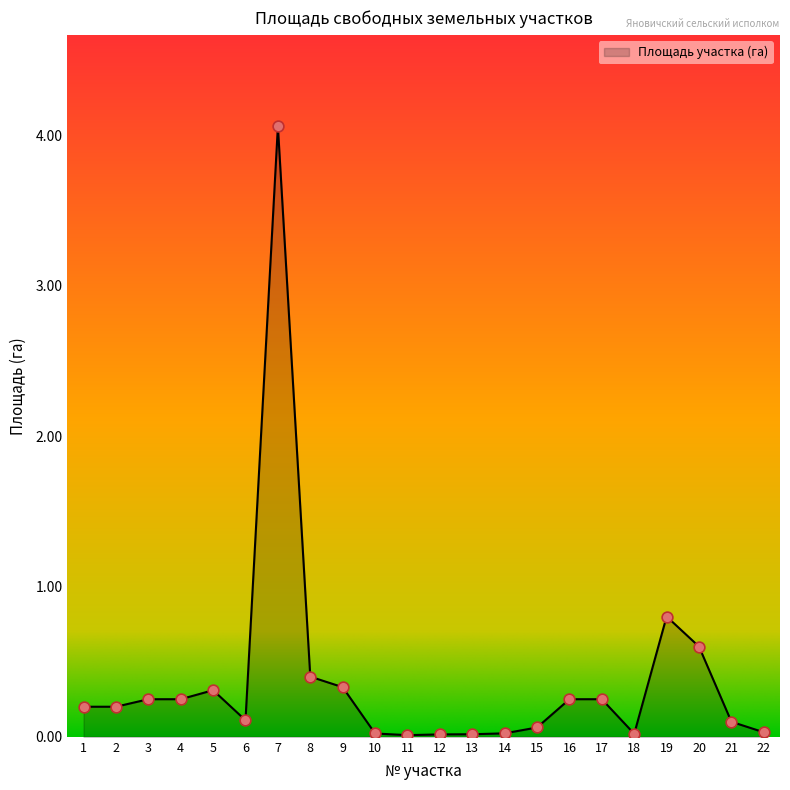

Between 15 and 8, which is larger?

8